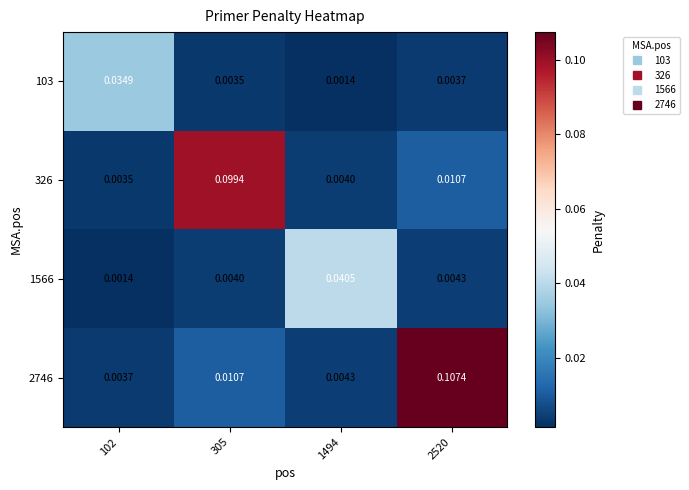

Count the number of categories in the chart.

4